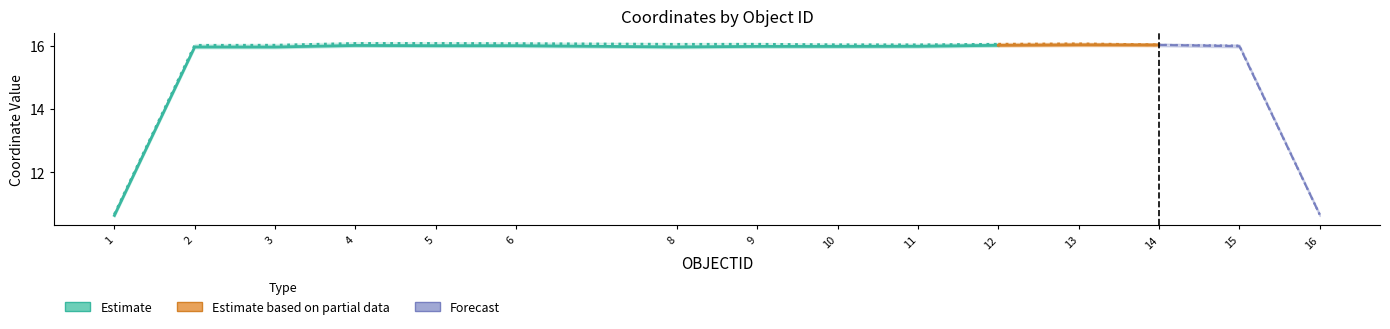

What is the sum of the Y (Estimate) values at 2 and 9?

32.1